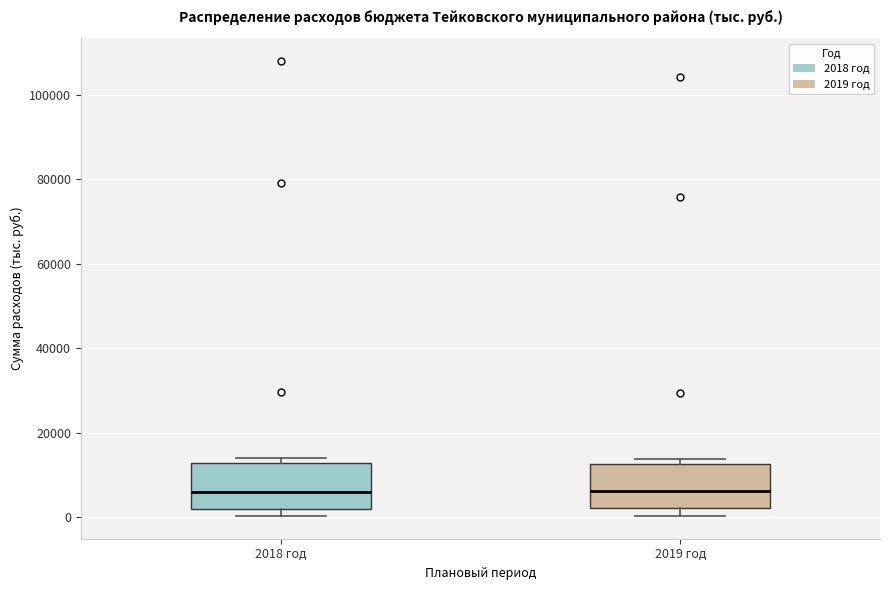

Reading left to right, transcribe this box plot: for each box, give where its median line is, the range the box spans, and where its two whiskers end, as read against the y-axis. The values are not printed on the chart, so give them approximately, as read against the axis.

2018 год: median 6000, box 2000 to 12000, whiskers 0 to 14000
2019 год: median 6000, box 2000 to 12000, whiskers 0 to 14000